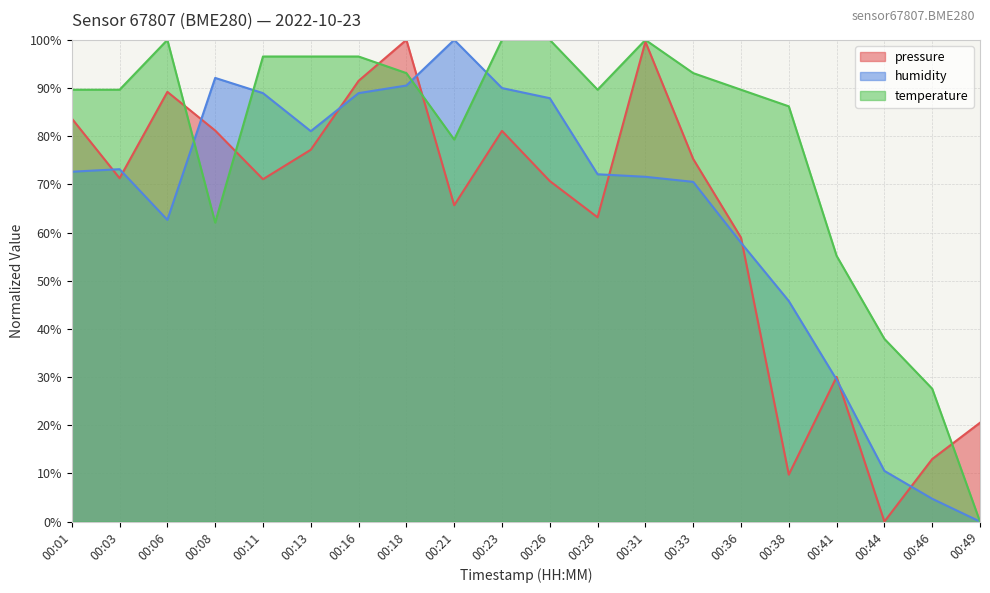

Which series has the largest total across all categories?

temperature